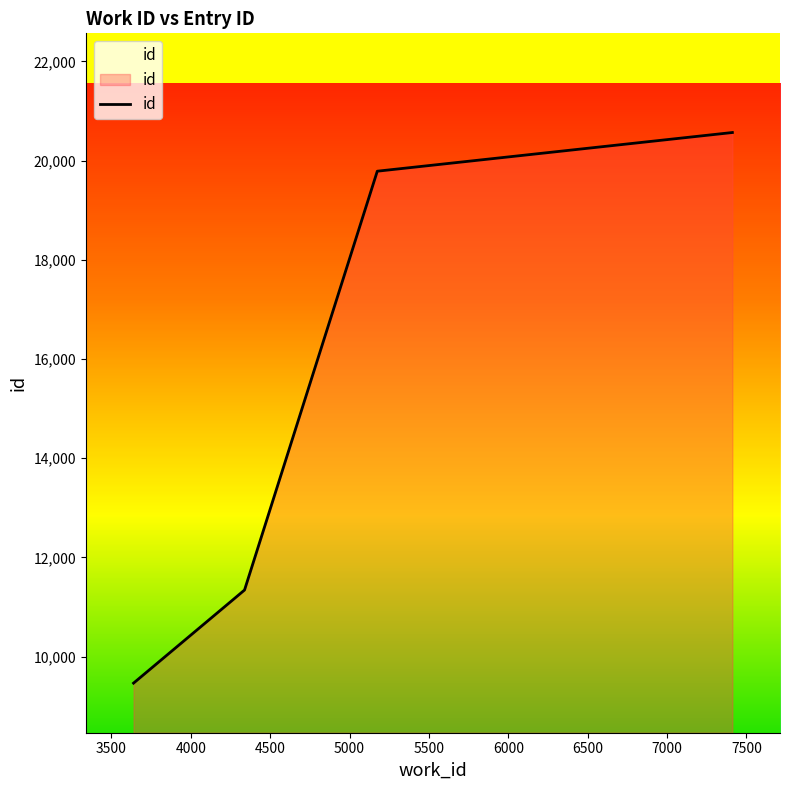

What is the smallest value displayed?

9463